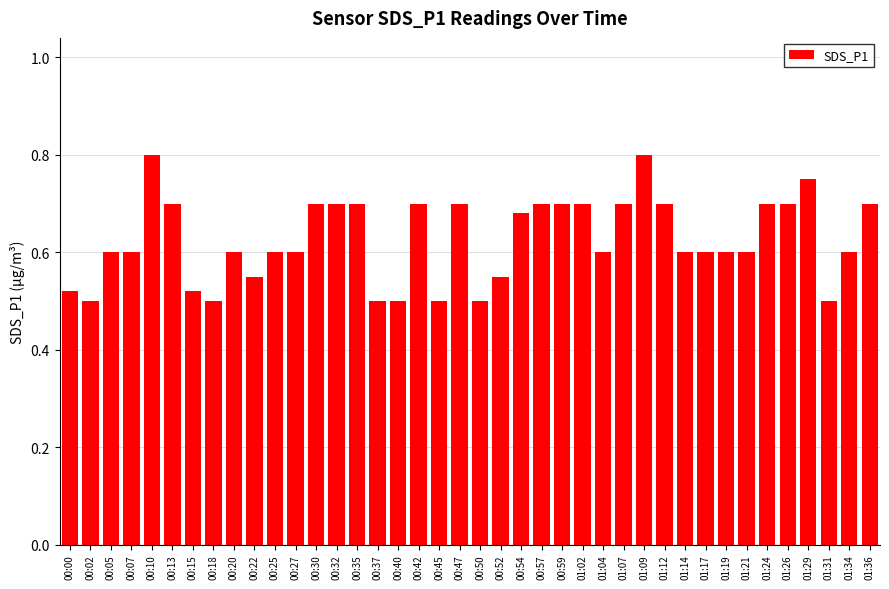

True or false: the data shows 0.5 at 00:42.

False